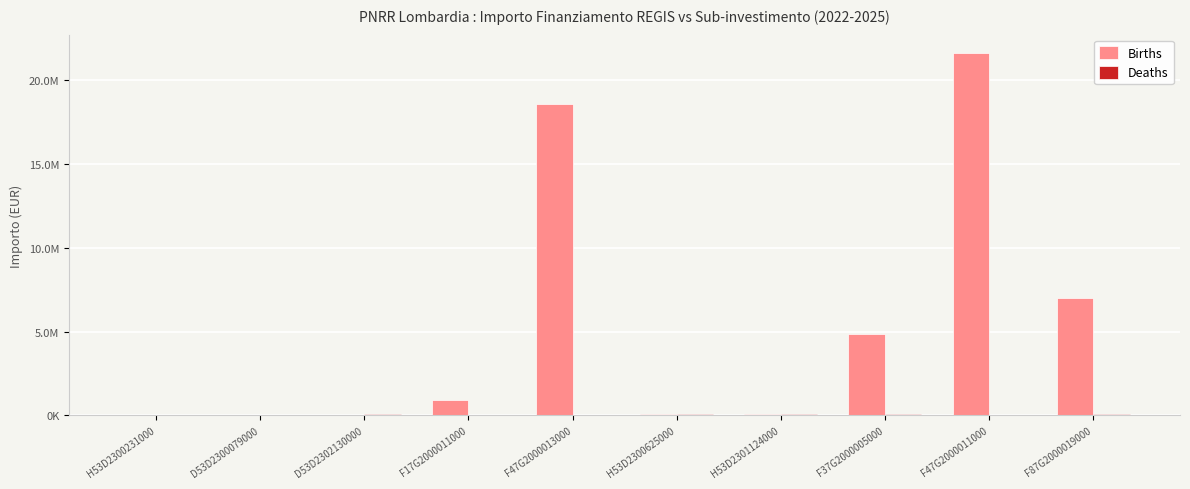

How many groups of bars are there?

10